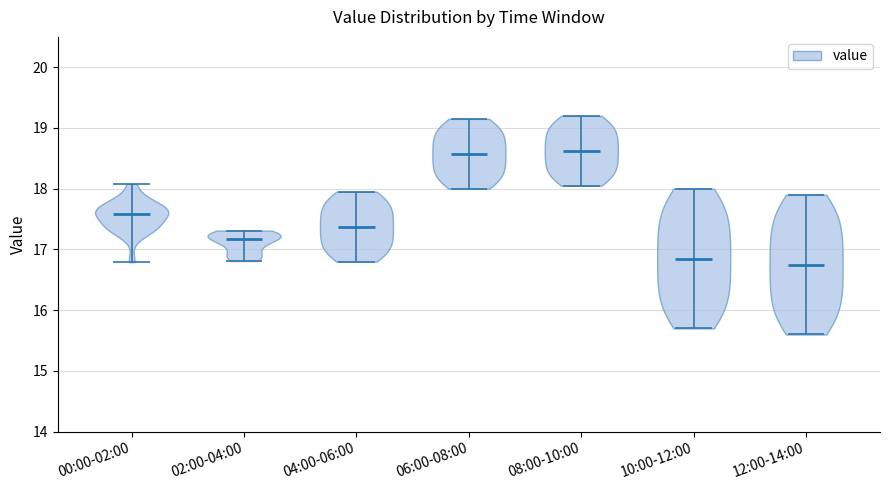

What is the highest point the violin for 02:00-04:00 reaches on the y-axis? The values are not printed on the chart, so give them approximately, as read against the axis.

17.3